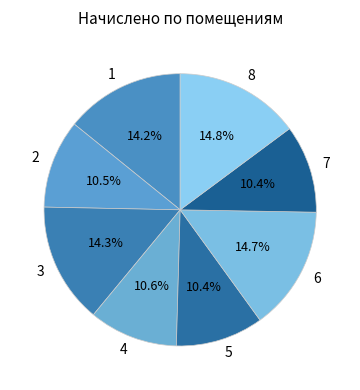

Between 4 and 6, which is larger?

6